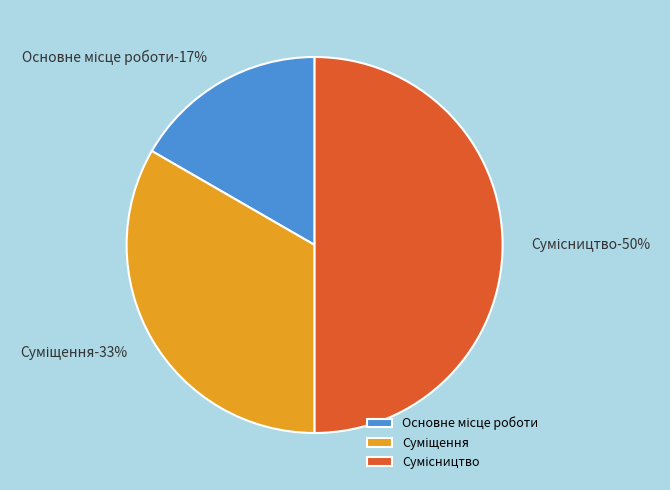

Which slice is the smallest?

Основне місце роботи